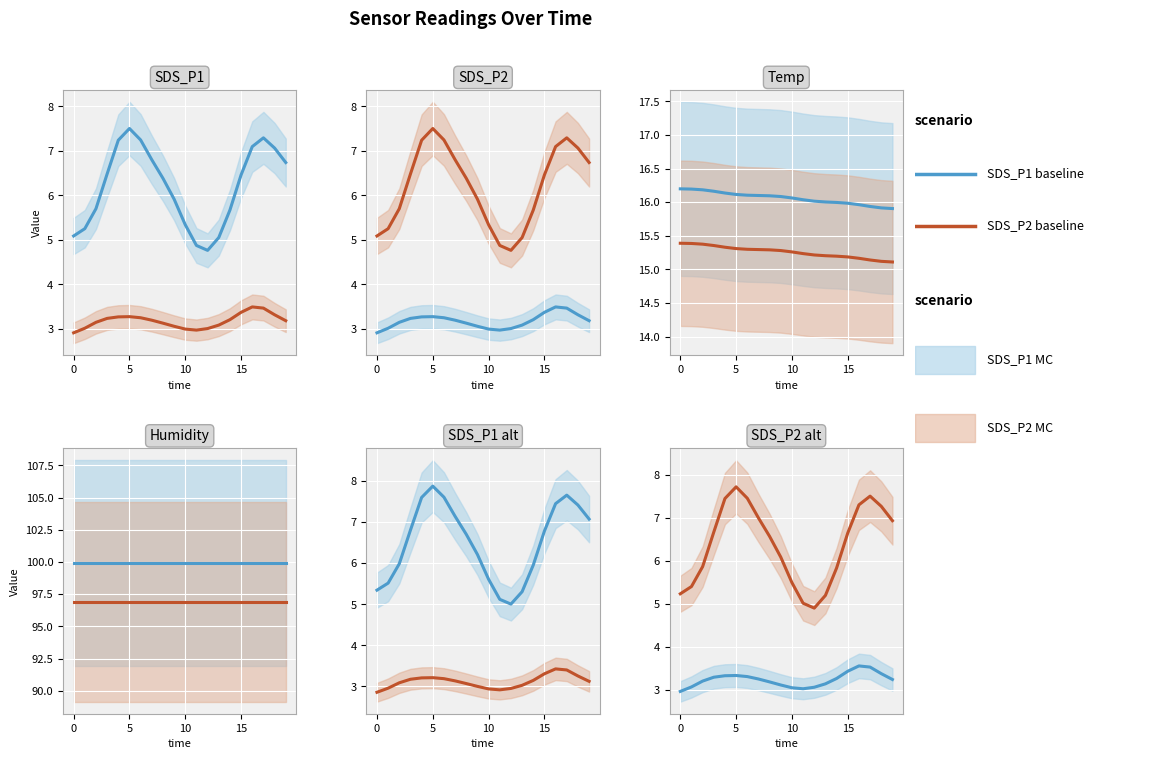

True or false: SDS_P2 baseline and SDS_P1 baseline cross at least once.

False